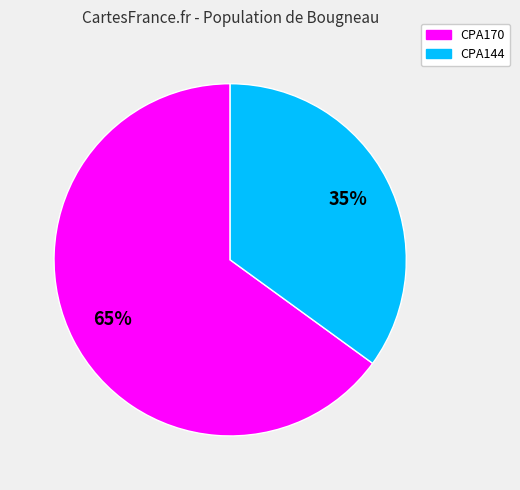

What is the smallest slice in the pie chart?

CPA144